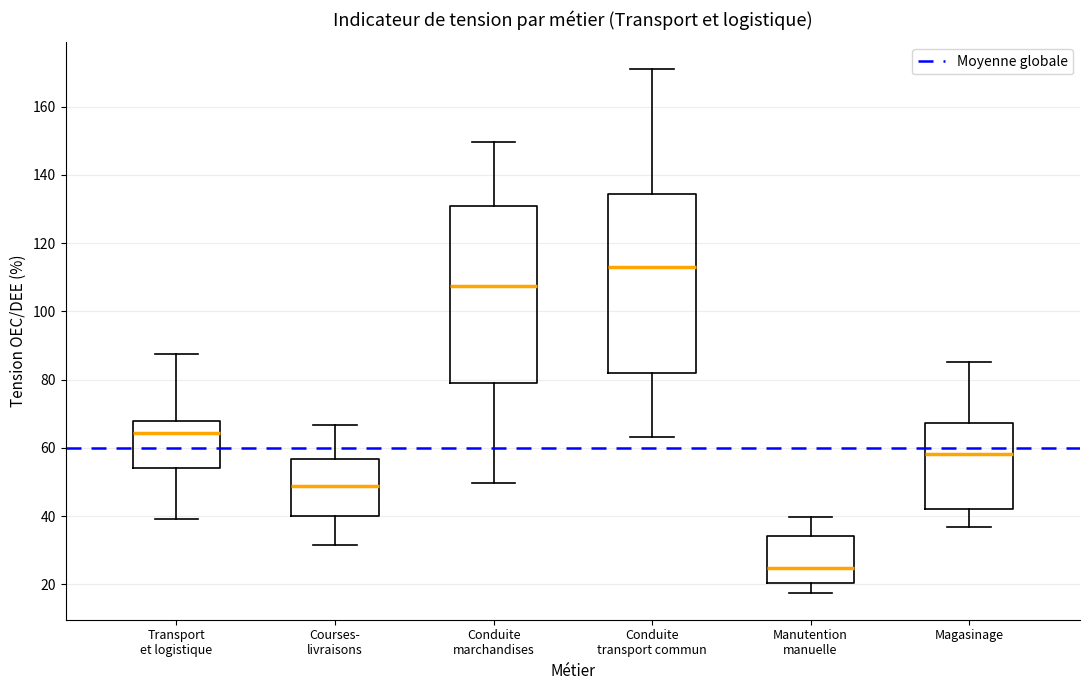

Where does the median line of the box for Courses- livraisons sit on the y-axis? The values are not printed on the chart, so give them approximately, as read against the axis.

48